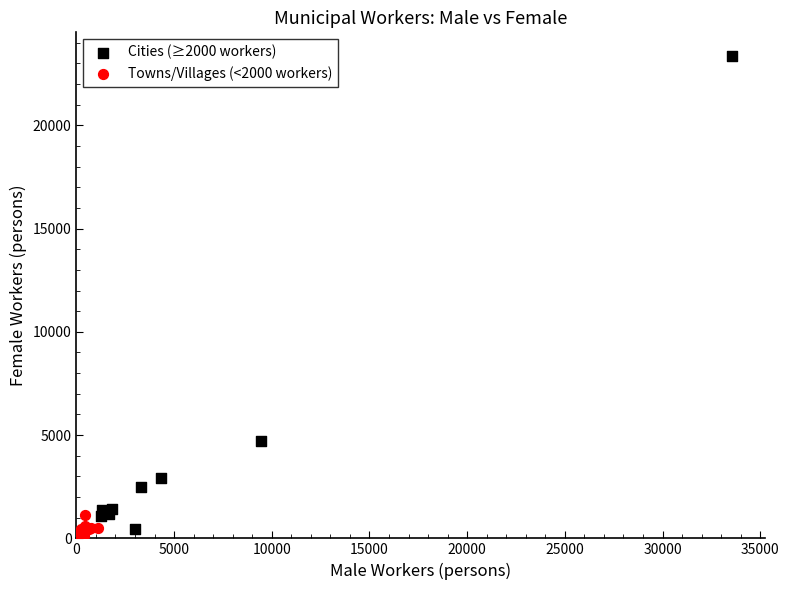

What are all the series names shown in the legend?

Cities (≥2000 workers), Towns/Villages (<2000 workers)